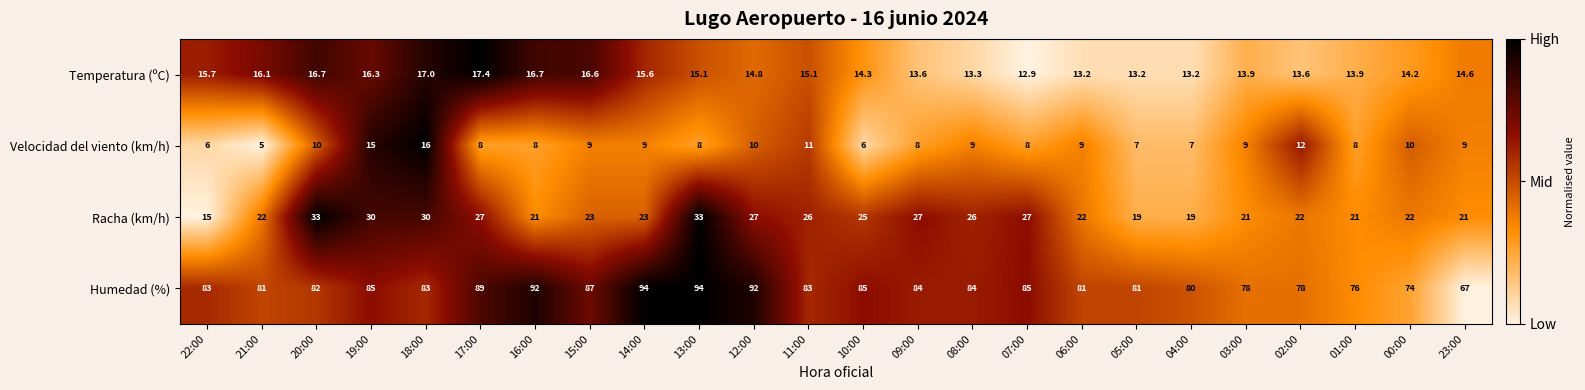

The Racha (km/h) series shows 30.0 at 18:00. True or false?

True